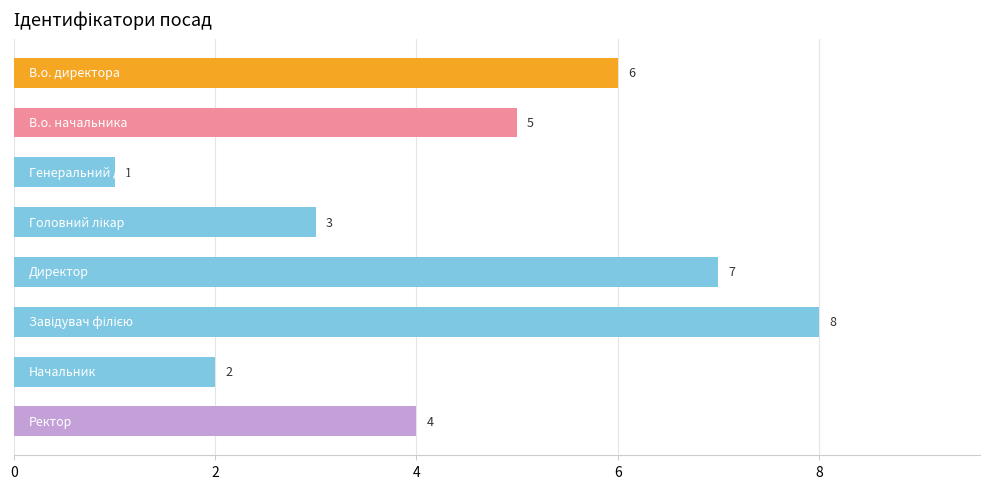

What is the value of the 4th bar from the top?

3